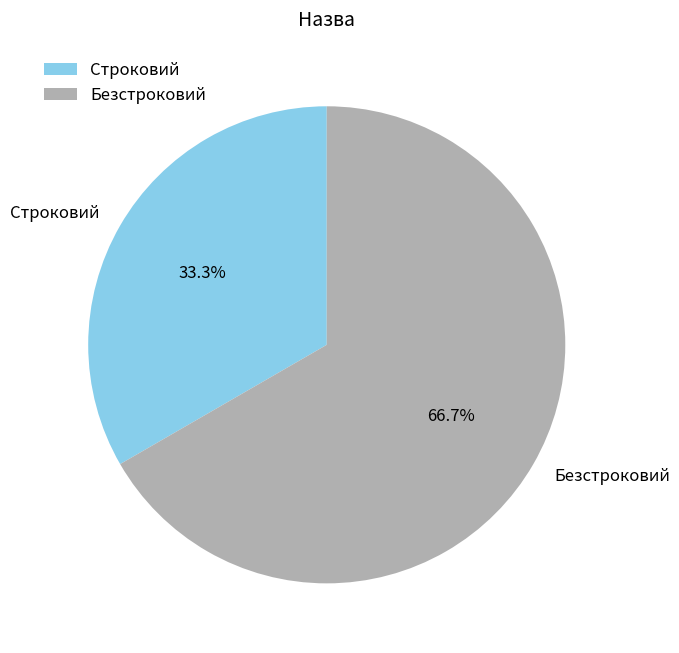

What is the largest slice in the pie chart?

Безстроковий